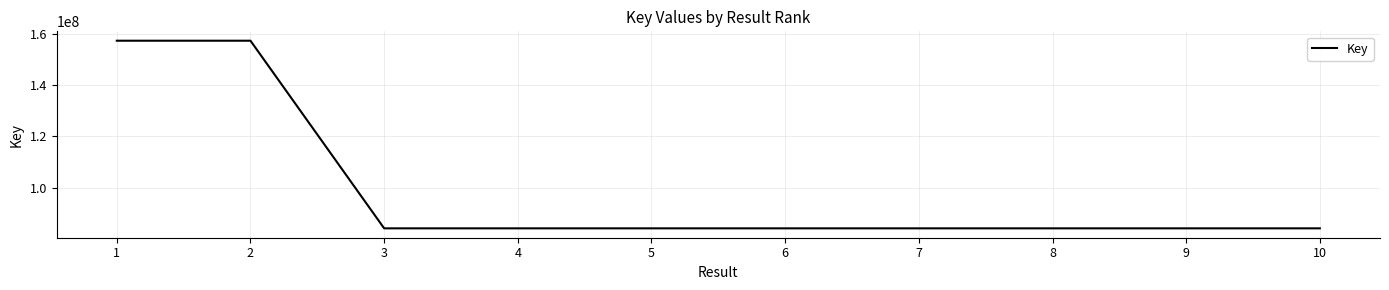

What is the minimum value shown in the chart?

84080695